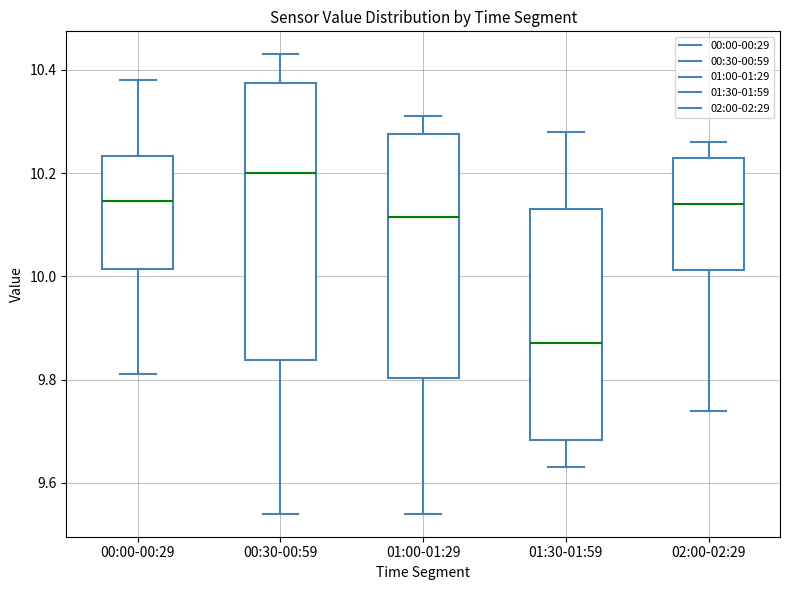

Where does the lower whisker of the box for 02:00-02:29 end on the y-axis? The values are not printed on the chart, so give them approximately, as read against the axis.

9.74